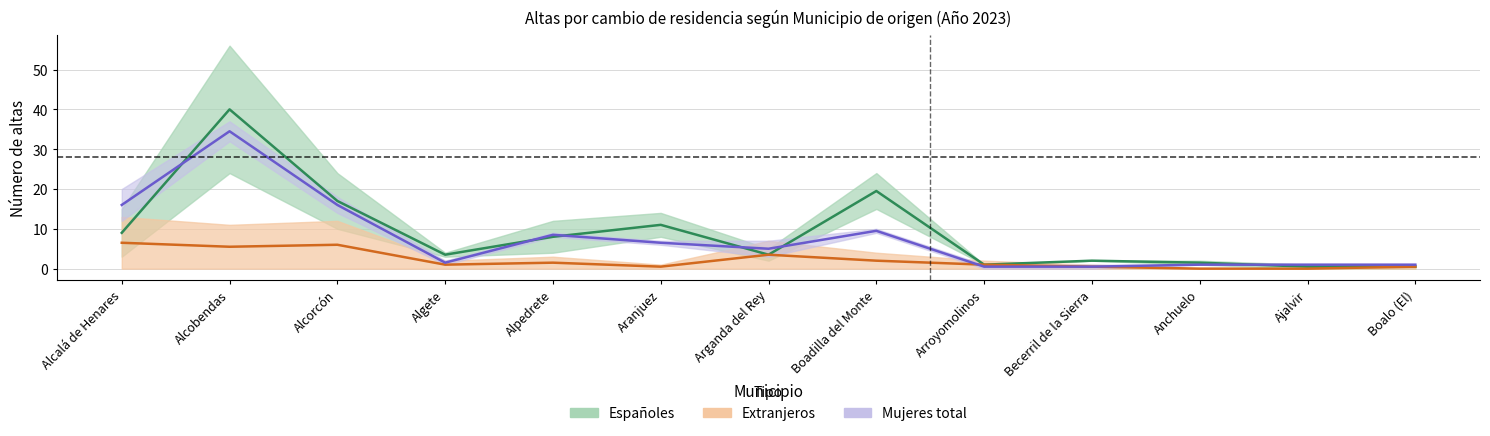

Reading left to right, transcribe all the data shown in this chart.

Españoles (media): 9.0	40.0	17.0	3.5	8.0	11.0	3.5	19.5	1.0	2.0	1.5	0.5	0.5
Extranjeros (media): 6.5	5.5	6.0	1.0	1.5	0.5	3.5	2.0	1.0	0.5	0.0	0.0	0.5
Mujeres (media): 16.0	34.5	16.0	1.5	8.5	6.5	5.0	9.5	0.5	0.5	1.0	1.0	1.0